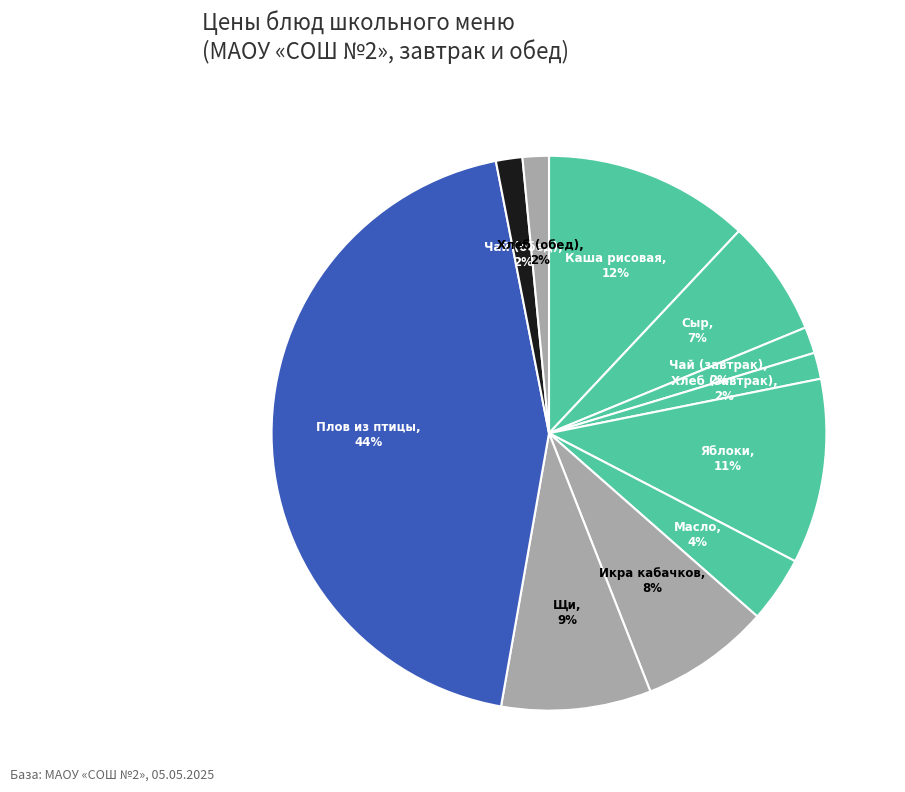

Which category has the smallest portion of the pie?

Хлеб пшеничный (завтрак)